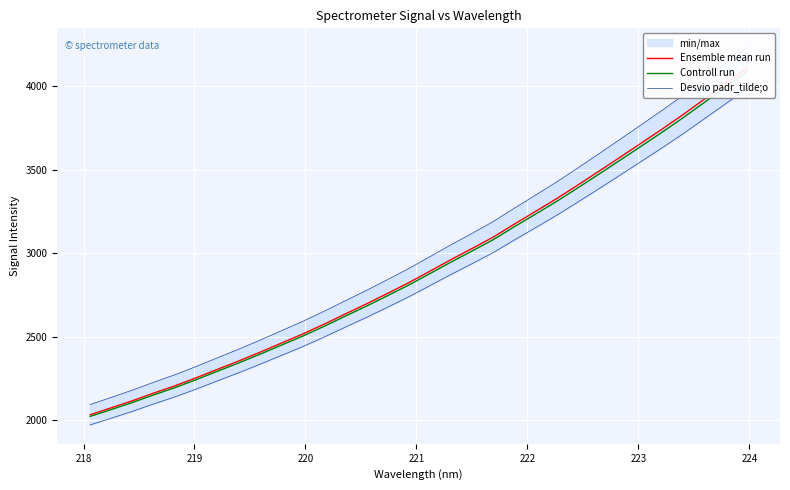

True or false: Controll run and Desvio padr_tilde;o intersect in this chart.

False